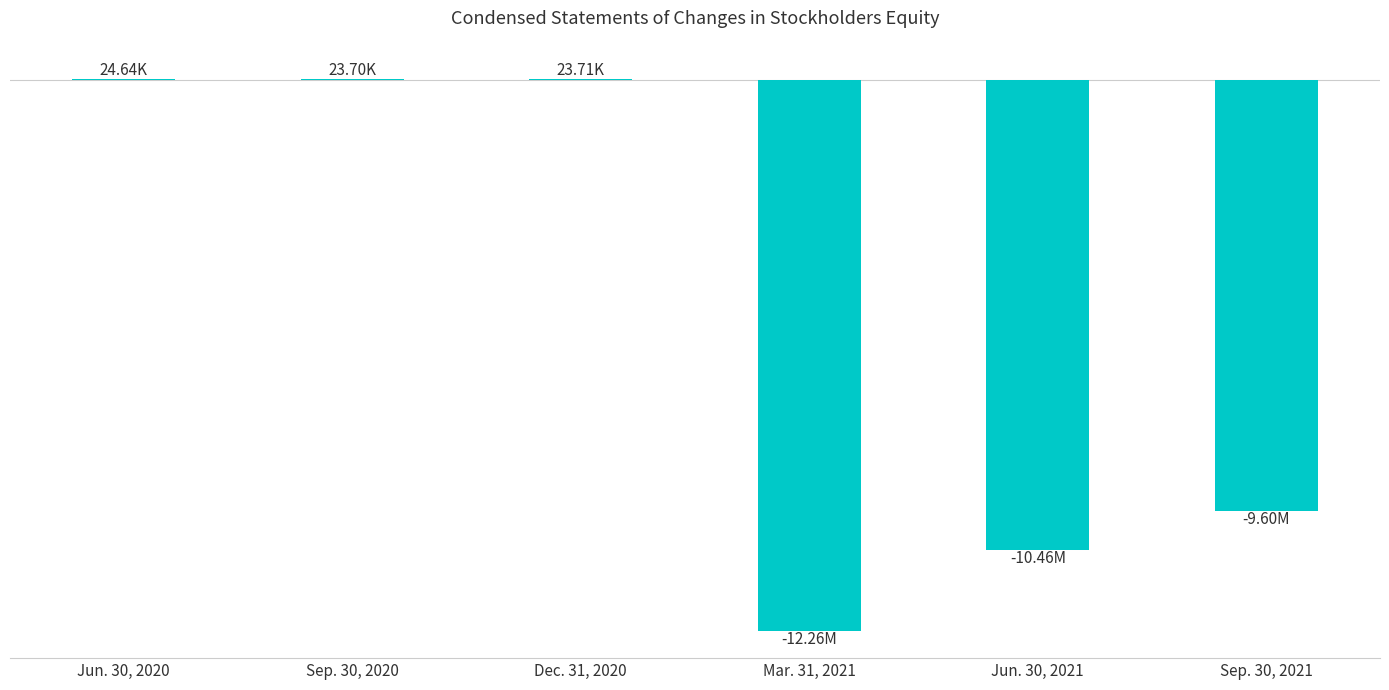

Reading left to right, what are all the values shown in this chart?

Jun. 30, 2020=24641	Sep. 30, 2020=23703	Dec. 31, 2020=23706	Mar. 31, 2021=-12261737	Jun. 30, 2021=-10460765	Sep. 30, 2021=-9597859